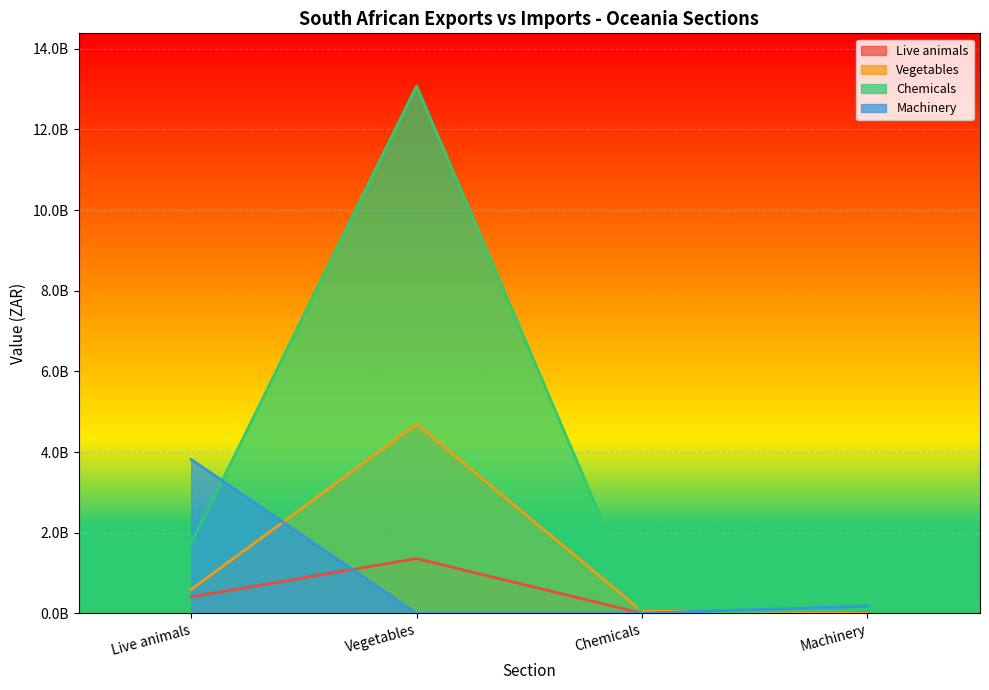

How many lines are shown in the chart?

4